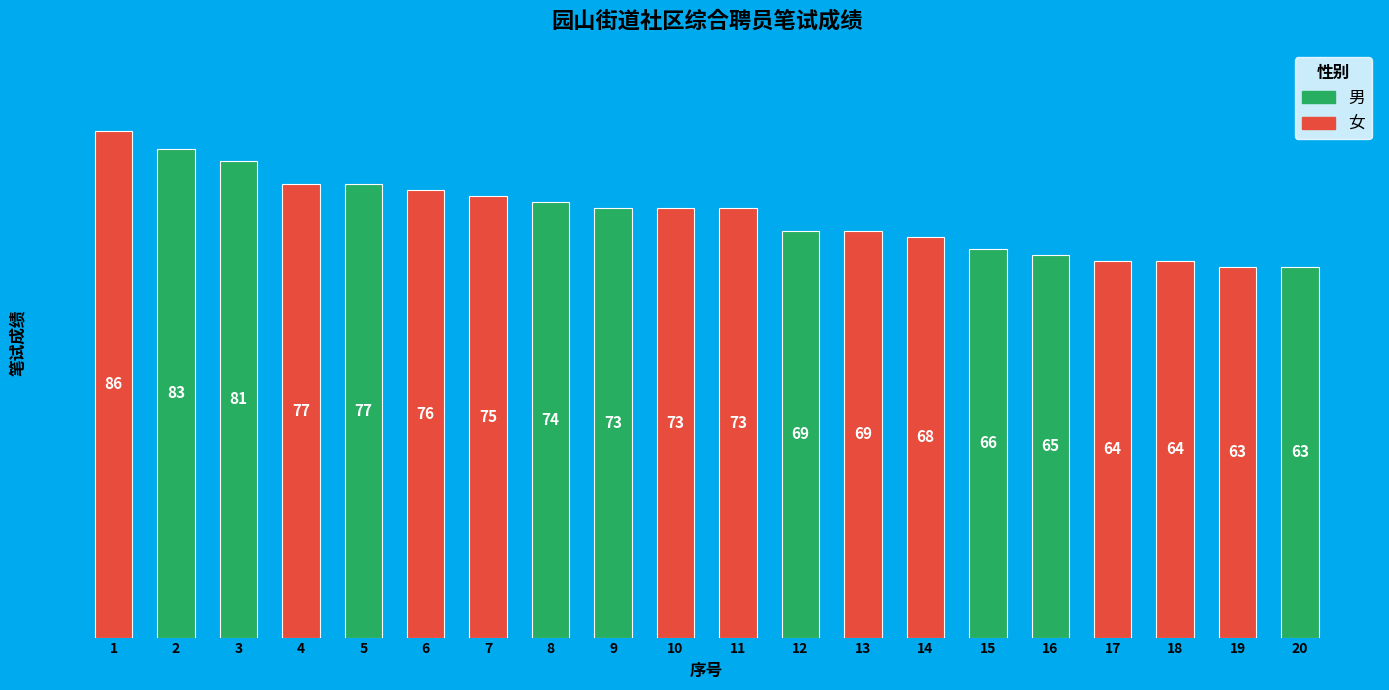

What is the sum of all values?

1439